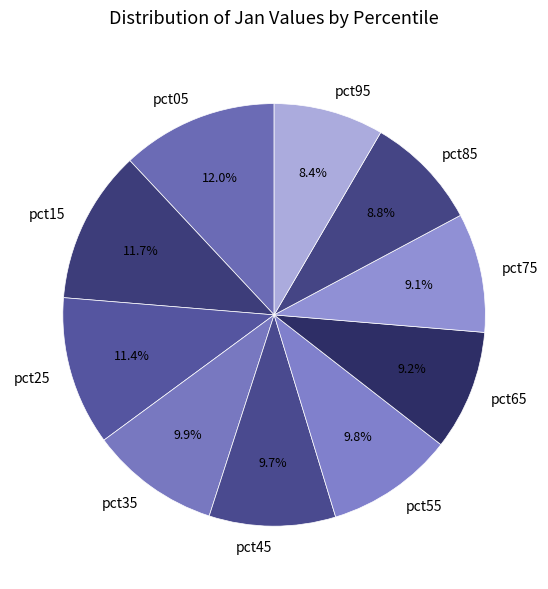

What is the total percentage of pct95 and pct45?

18.1%